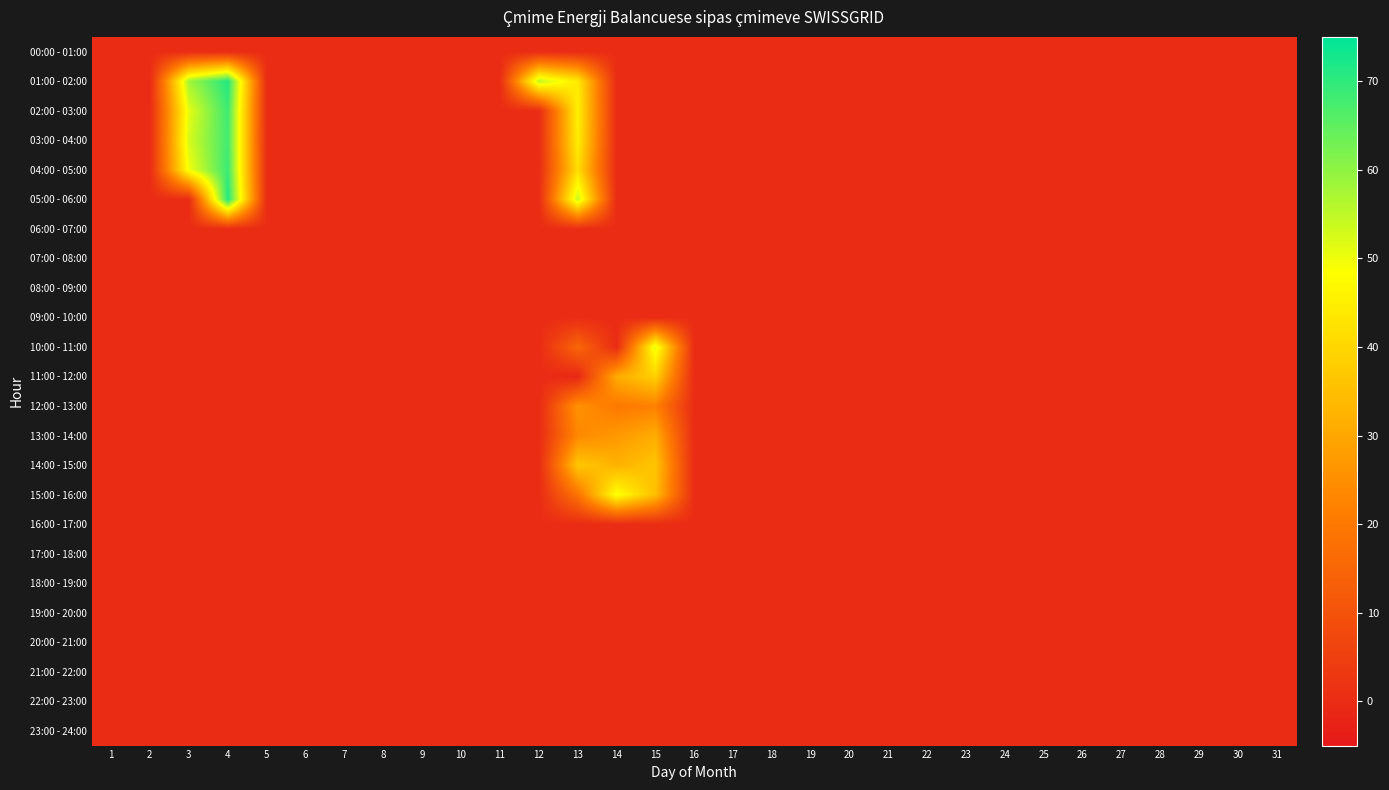

Between 2 and 1, which is larger?

2